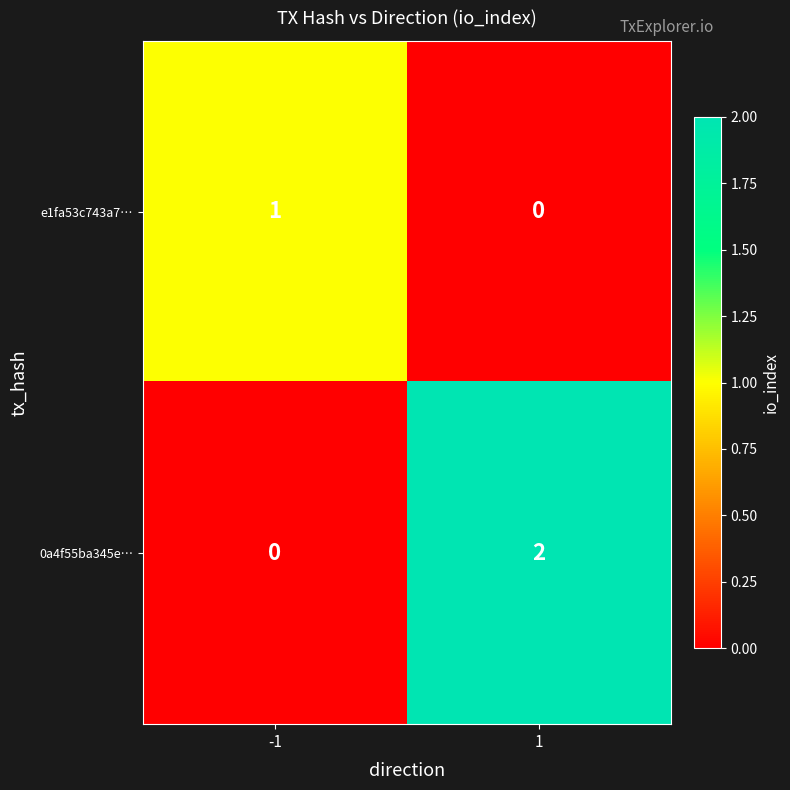

Reading left to right, transcribe all the data shown in this chart.

e1fa53c743a7…: 1	0
0a4f55ba345e…: 0	2